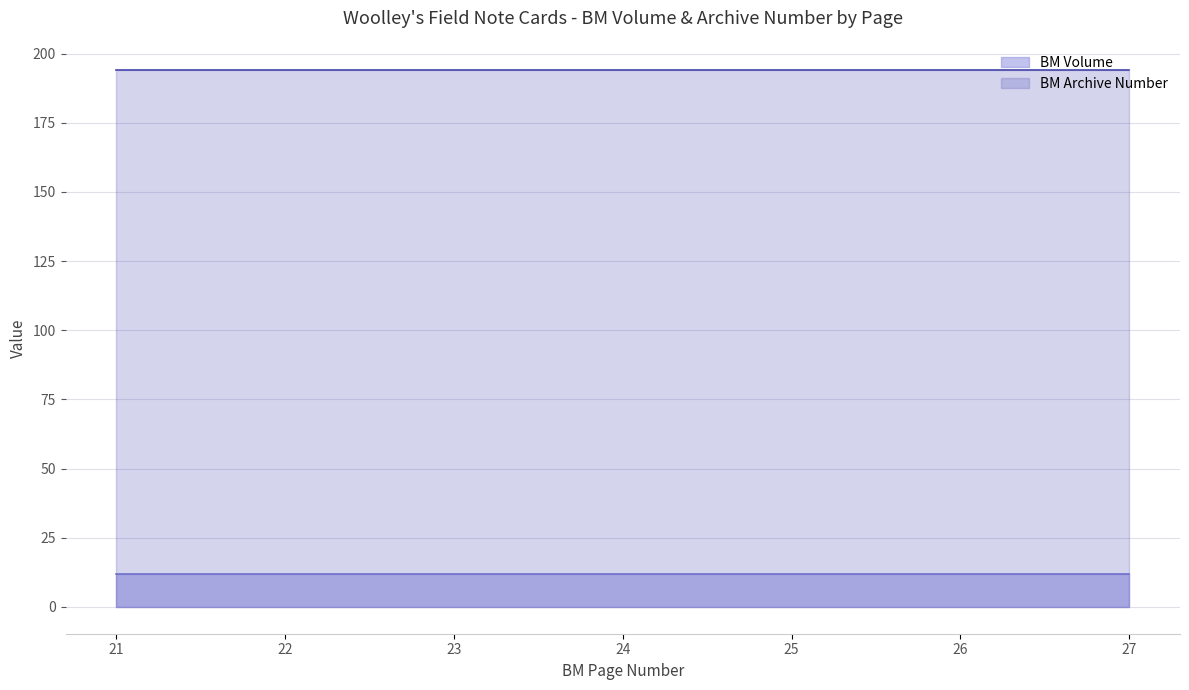

How many lines are shown in the chart?

2